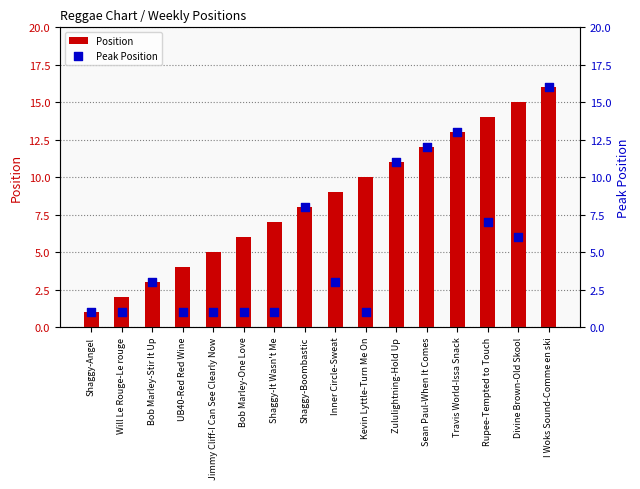

At how many categories does at least one series exceed 12?

4